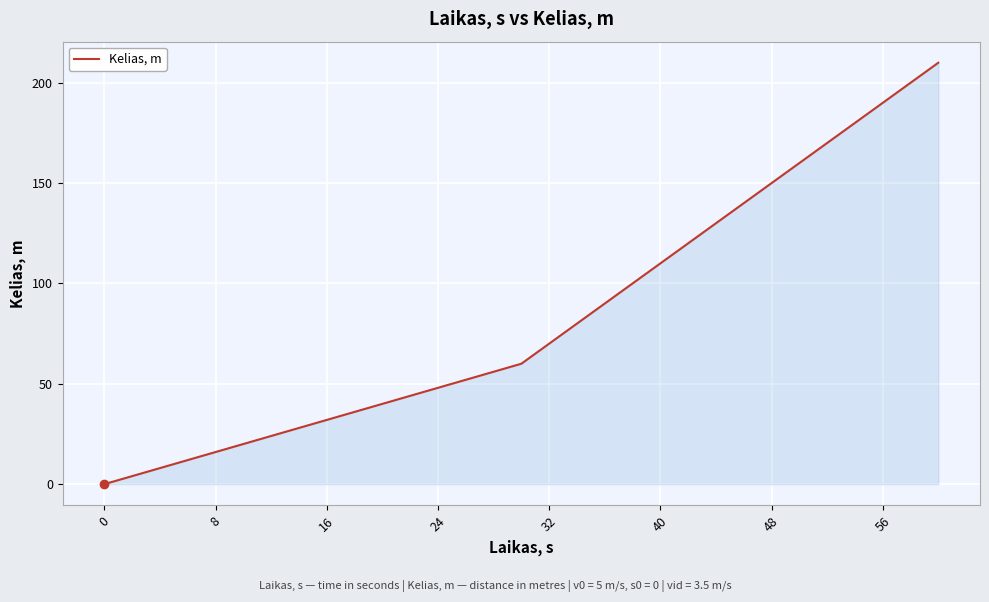

What is the greatest value displayed?

210